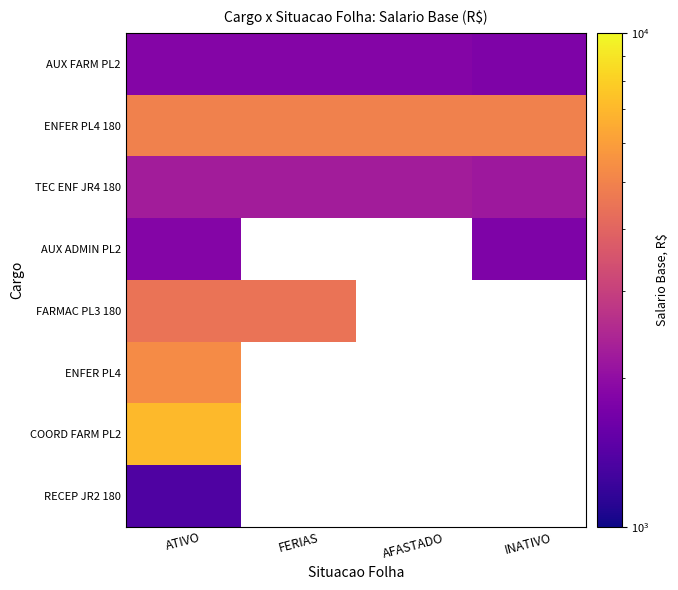

At which category does the chart reach its peak across all series?

ATIVO